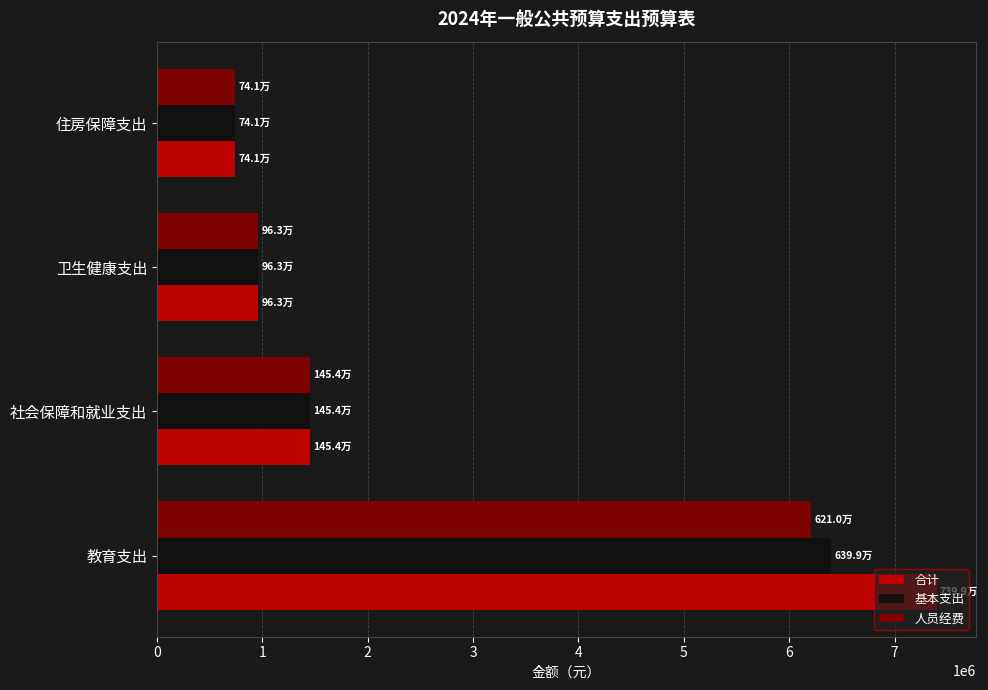

List the labels in order of 人员经费 value, largest first.

教育支出, 社会保障和就业支出, 卫生健康支出, 住房保障支出